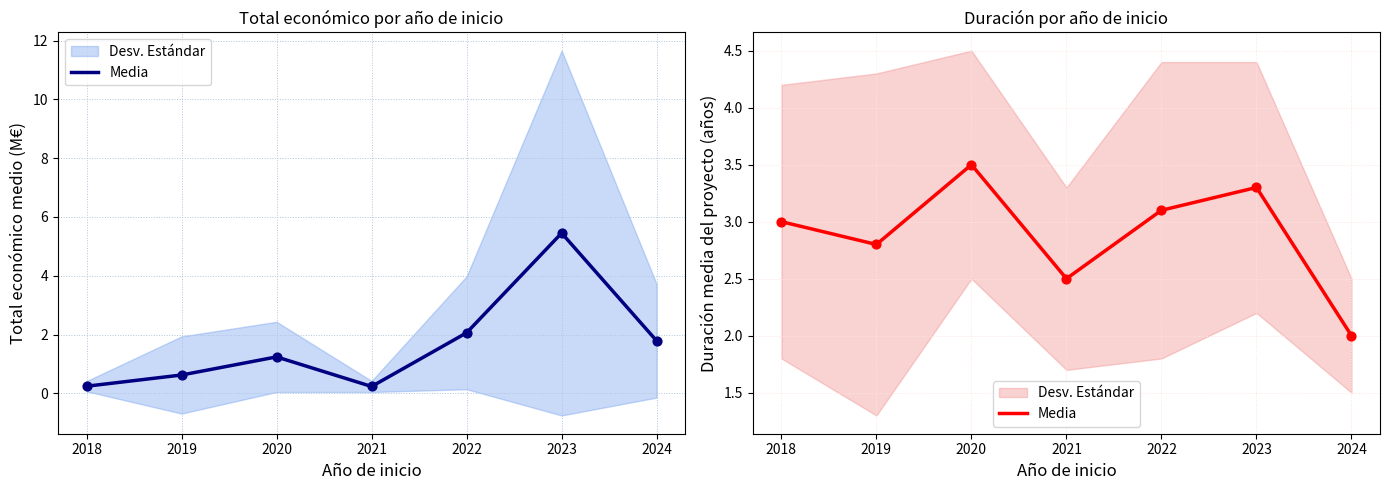

Approximately how many times larger is the value at 2022 compared to 2024?

1.6